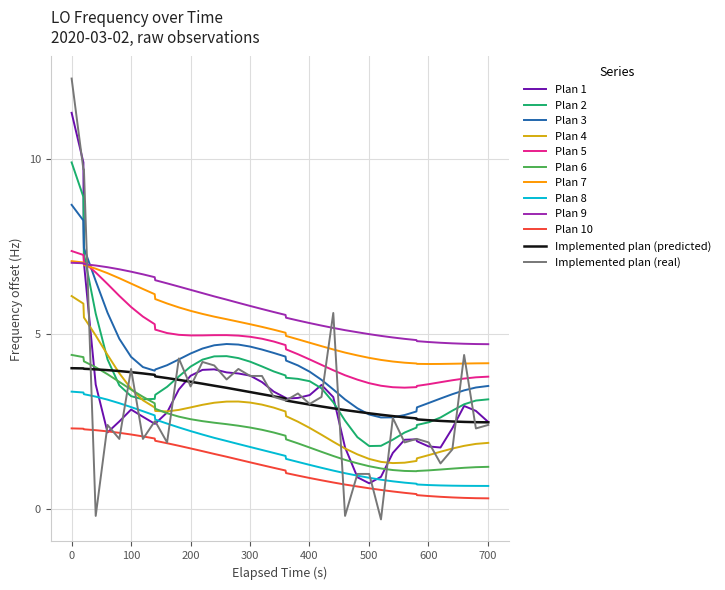

Which series has the widest spread of values?

Implemented plan (real)